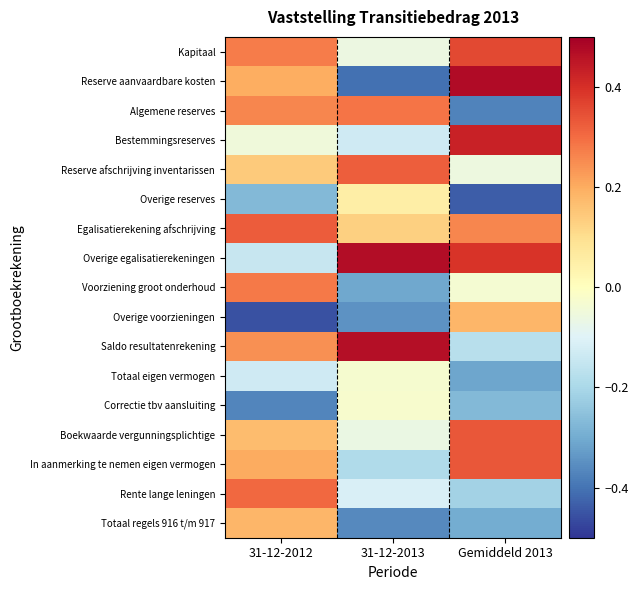

Rank the series by their maximum value, from highest to lowest.

Reserve aanvaardbare kosten, Overige egalisatierekeningen, Saldo resultatenrekening, Bestemmingsreserves, Kapitaal, Boekwaarde vergunningsplichtige, In aanmerking te nemen eigen vermogen, Egalisatierekening afschrijving, Reserve afschrijving inventarissen, Rente lange leningen, Algemene reserves, Voorziening groot onderhoud, Overige voorzieningen, Totaal regels 916 t/m 917, Overige reserves, Correctie tbv aansluiting, Totaal eigen vermogen